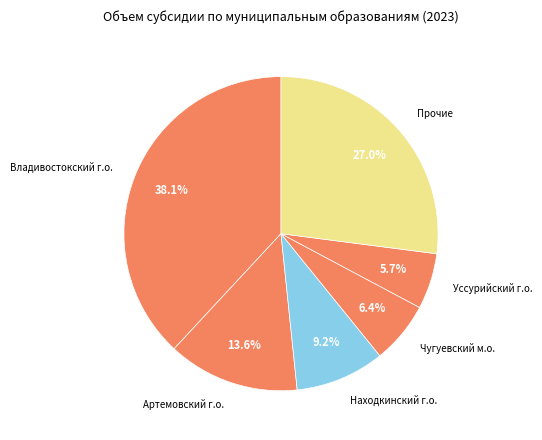

Does Артемовский г.о. represent more than half of the total?

No